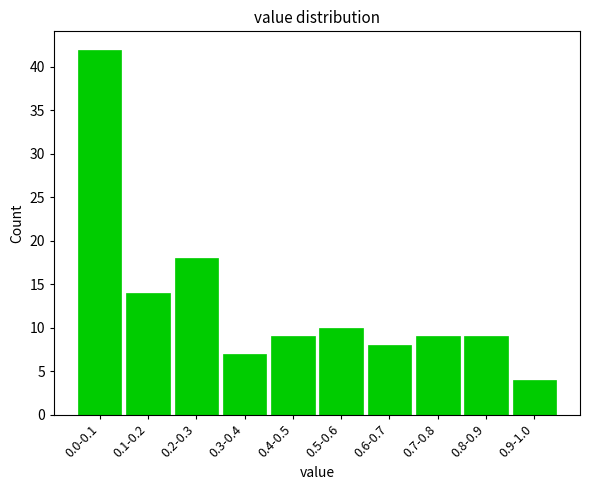

Reading left to right, what are all the values shown in this chart?

0.0-0.1=42	0.1-0.2=14	0.2-0.3=18	0.3-0.4=7	0.4-0.5=9	0.5-0.6=10	0.6-0.7=8	0.7-0.8=9	0.8-0.9=9	0.9-1.0=4